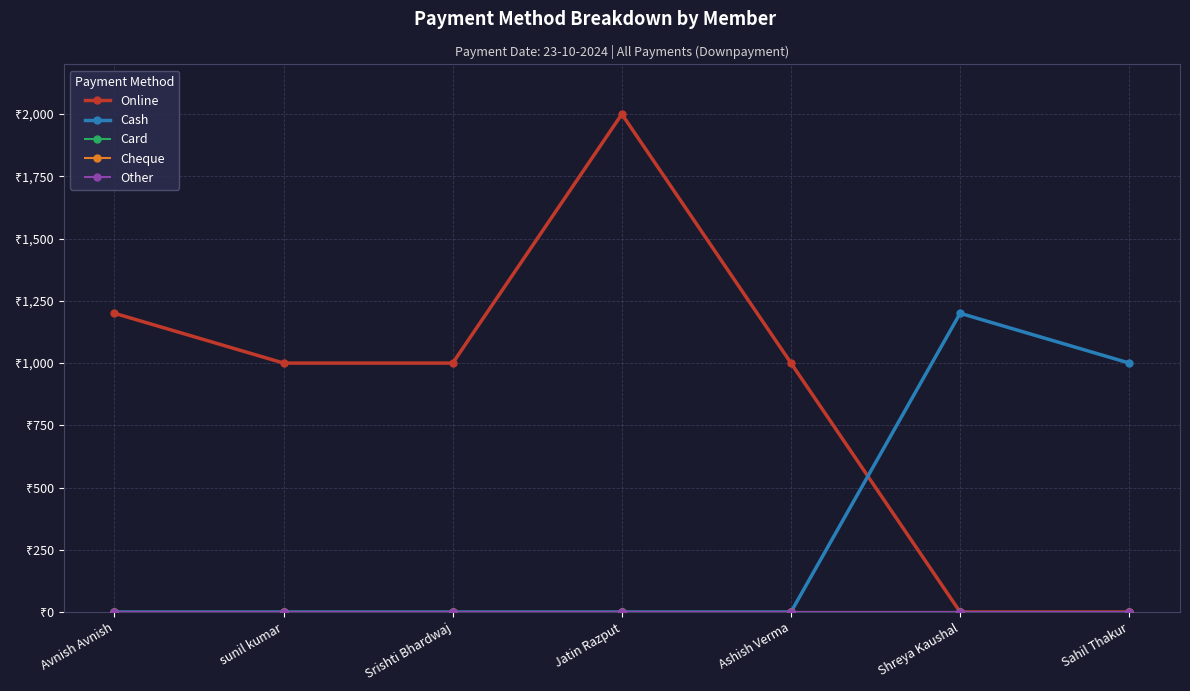

At which category is the sum across all series the highest?

Jatin Razput